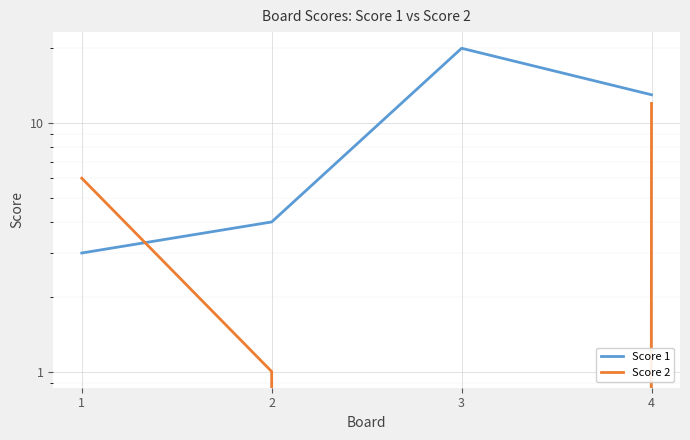

Is the value of Score 2 at 2 greater than the value of Score 1 at 1?

No